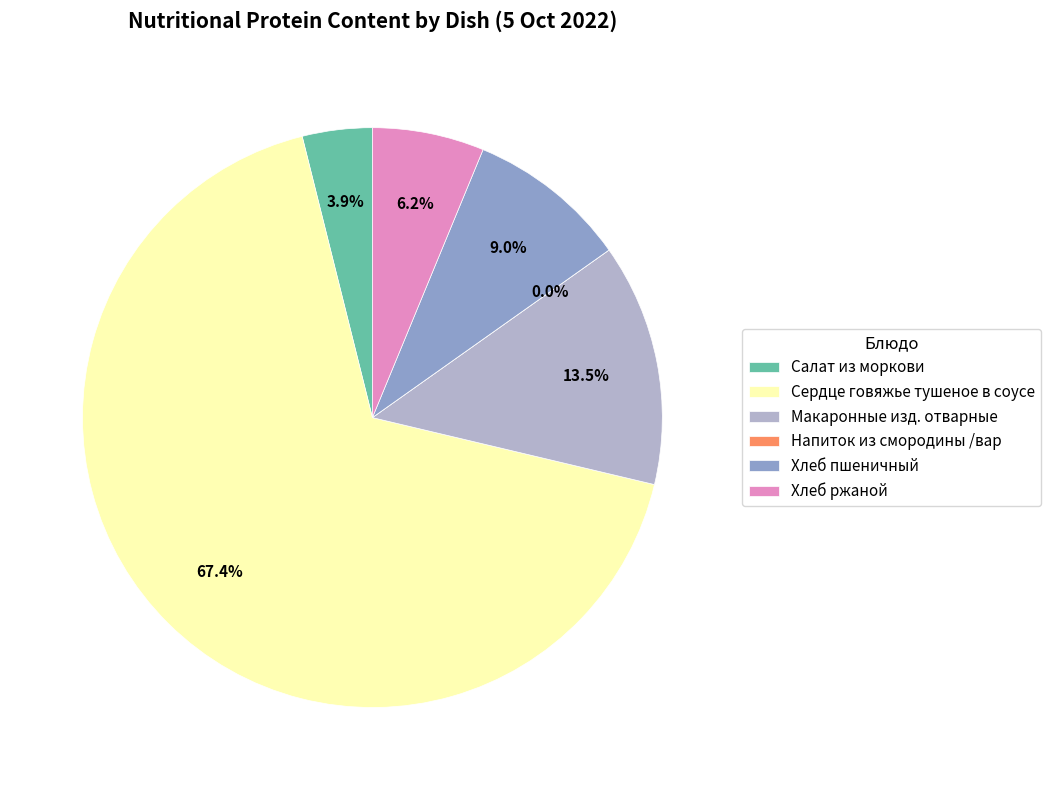

The Сердце говяжье тушеное в соусе slice represents 59% of the pie. True or false?

False